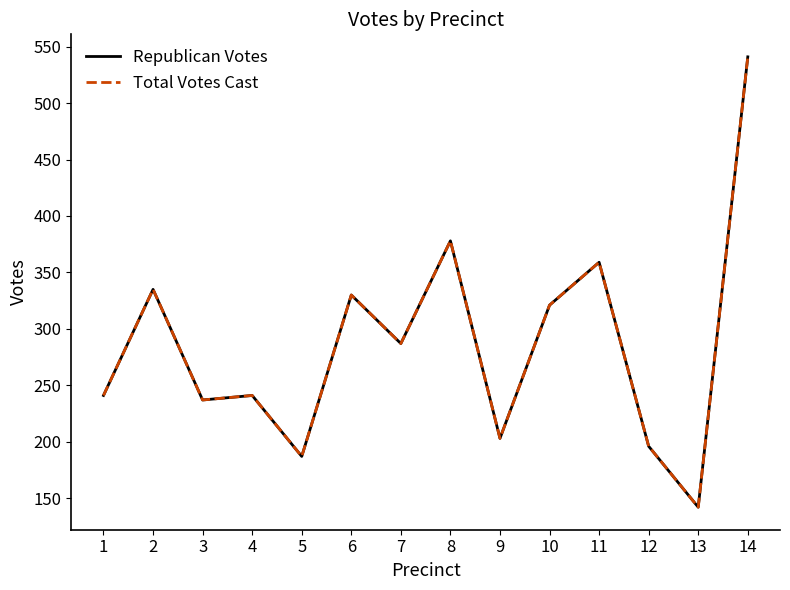

Is it true that Republican Votes equals 319 at 3?

False